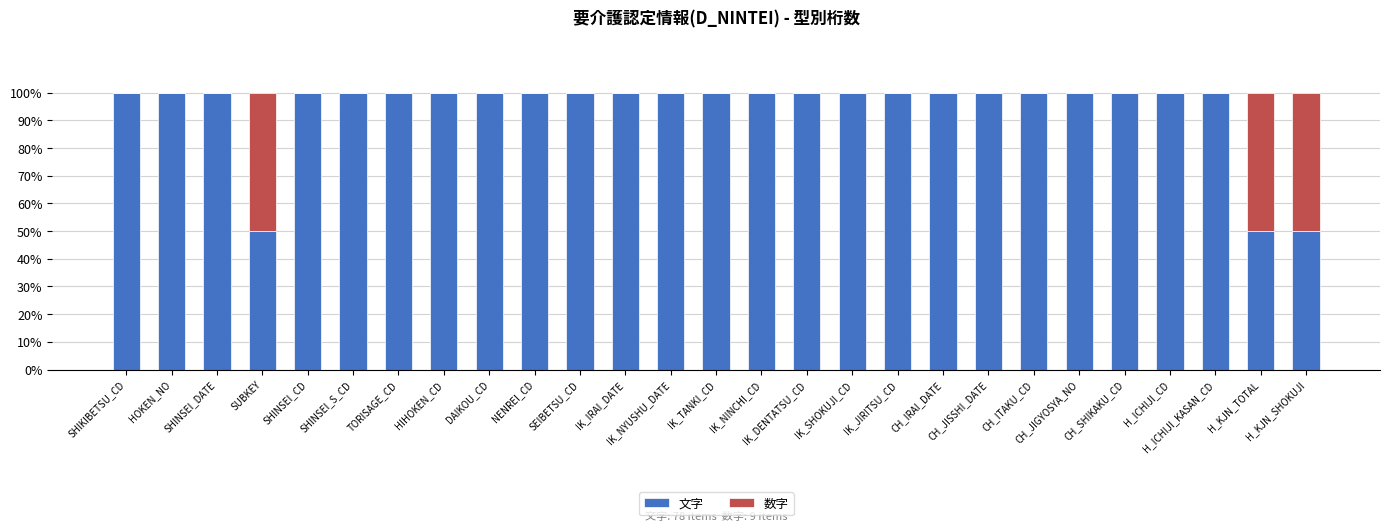

How many categories are shown in the chart?

27